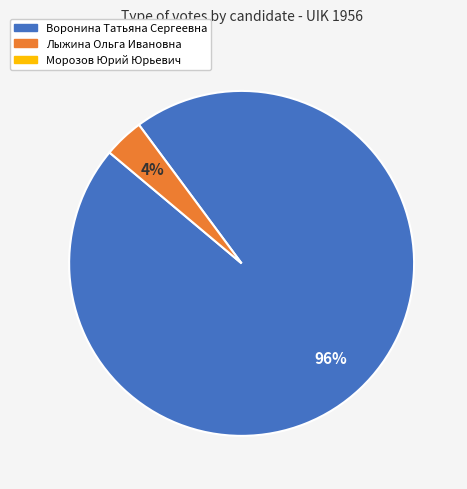

How many slices are in this pie chart?

2